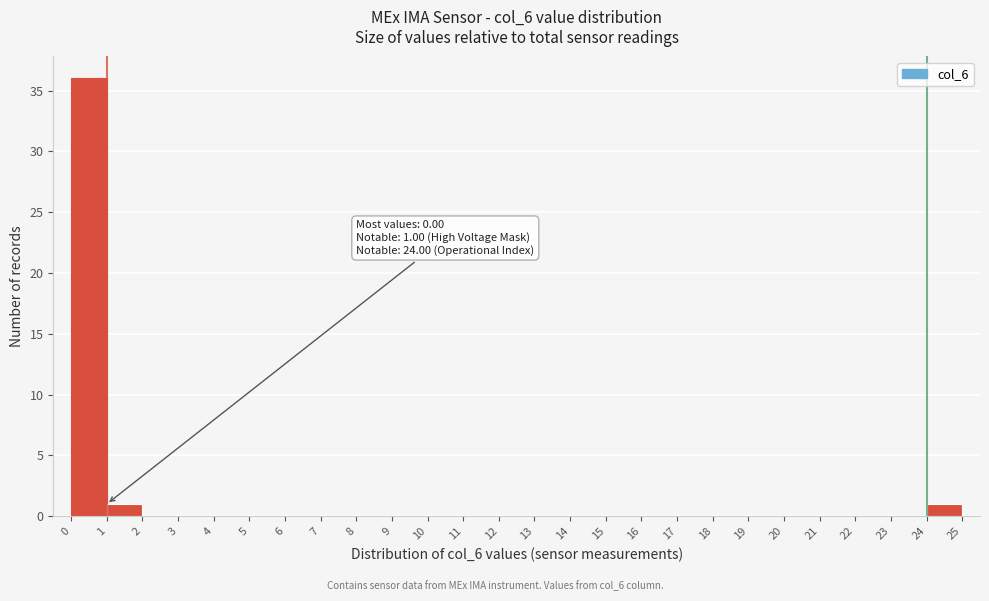

Over which range of the x-axis is the bar tallest?

0 to 1